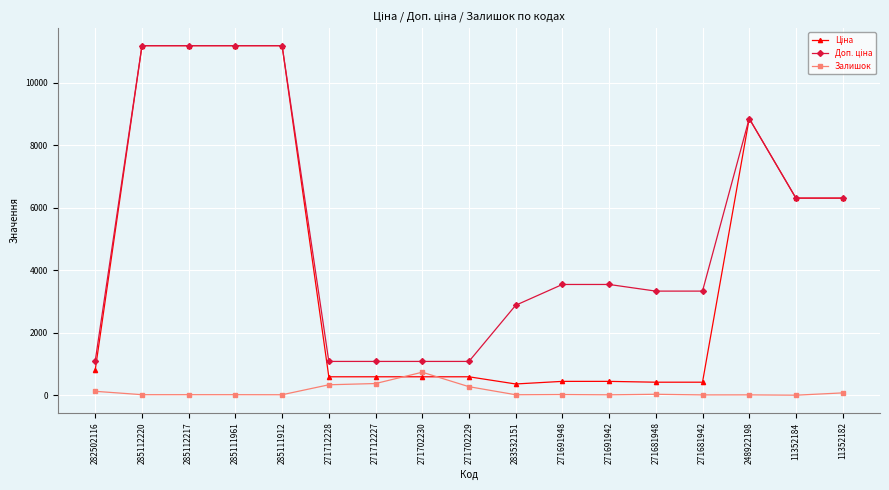

The Залишок series shows 17.0 at 285111961. True or false?

True